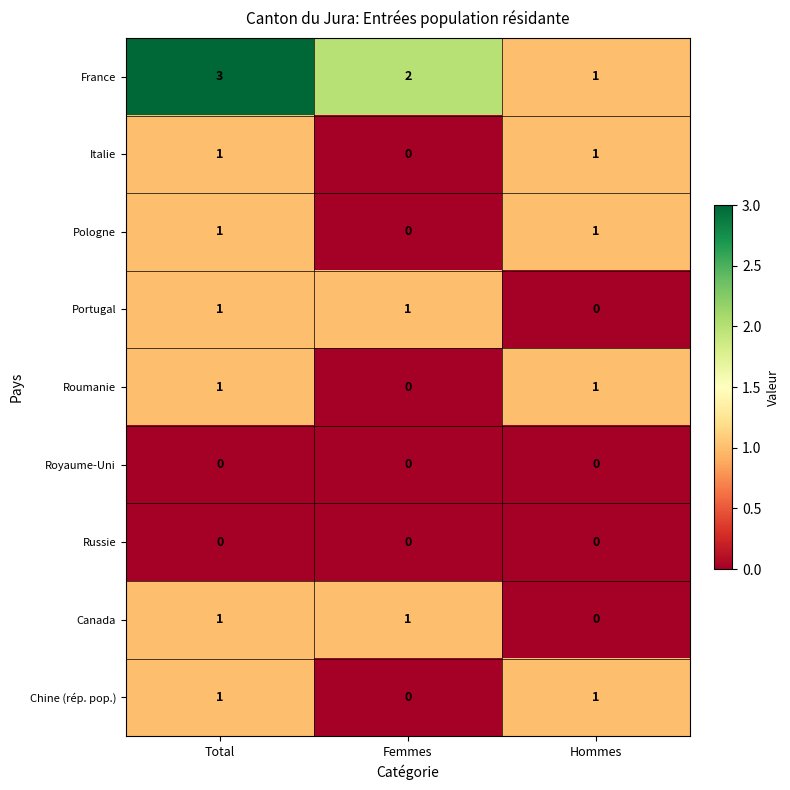

Reading left to right, extract all data points from this chart.

France: Total=3	Femmes=2	Hommes=1
Italie: Total=1	Femmes=0	Hommes=1
Pologne: Total=1	Femmes=0	Hommes=1
Portugal: Total=1	Femmes=1	Hommes=0
Roumanie: Total=1	Femmes=0	Hommes=1
Royaume-Uni: Total=0	Femmes=0	Hommes=0
Russie: Total=0	Femmes=0	Hommes=0
Canada: Total=1	Femmes=1	Hommes=0
Chine (rép. pop.): Total=1	Femmes=0	Hommes=1